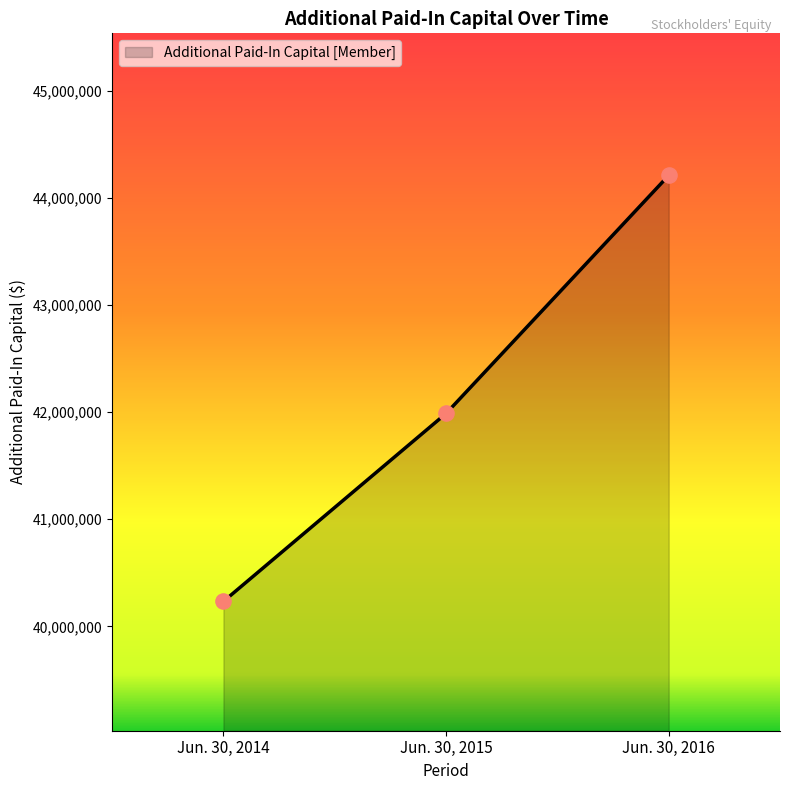

Approximately how many times larger is the value at Jun. 30, 2016 compared to Jun. 30, 2015?

1.1